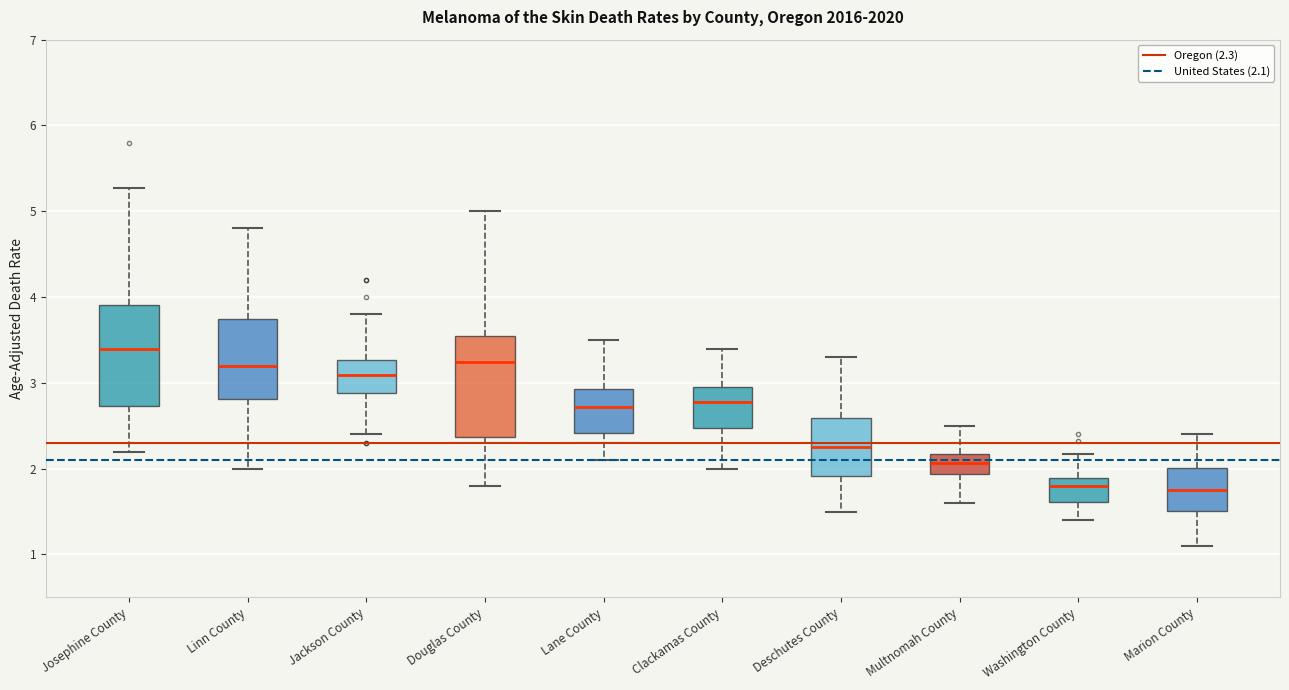

Where does the median line of the box for Jackson County sit on the y-axis? The values are not printed on the chart, so give them approximately, as read against the axis.

3.1